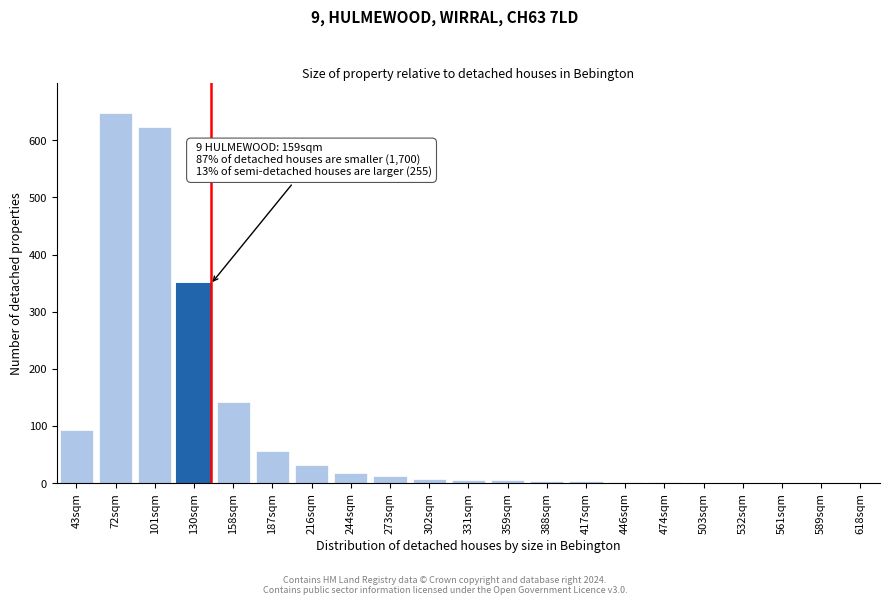

Where is the data nearest to the value 324?

130sqm